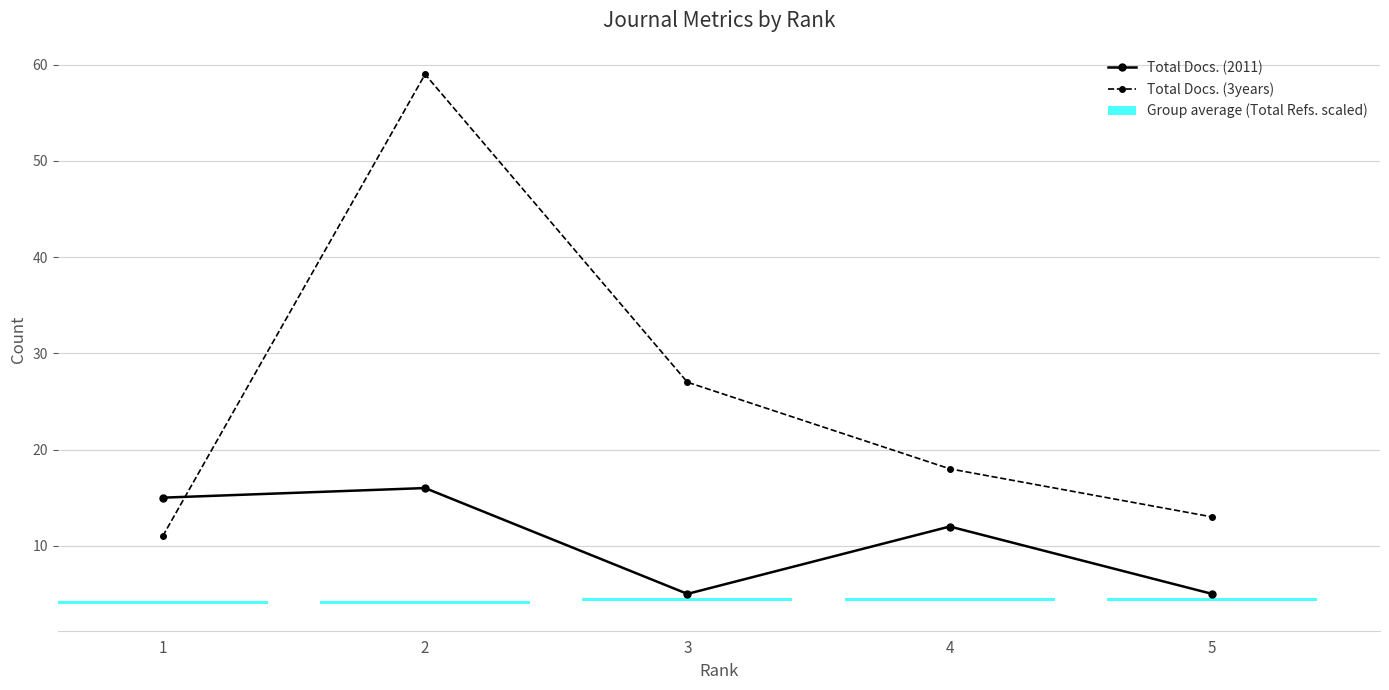

At which label does Total Docs. (3years) reach its minimum?

1